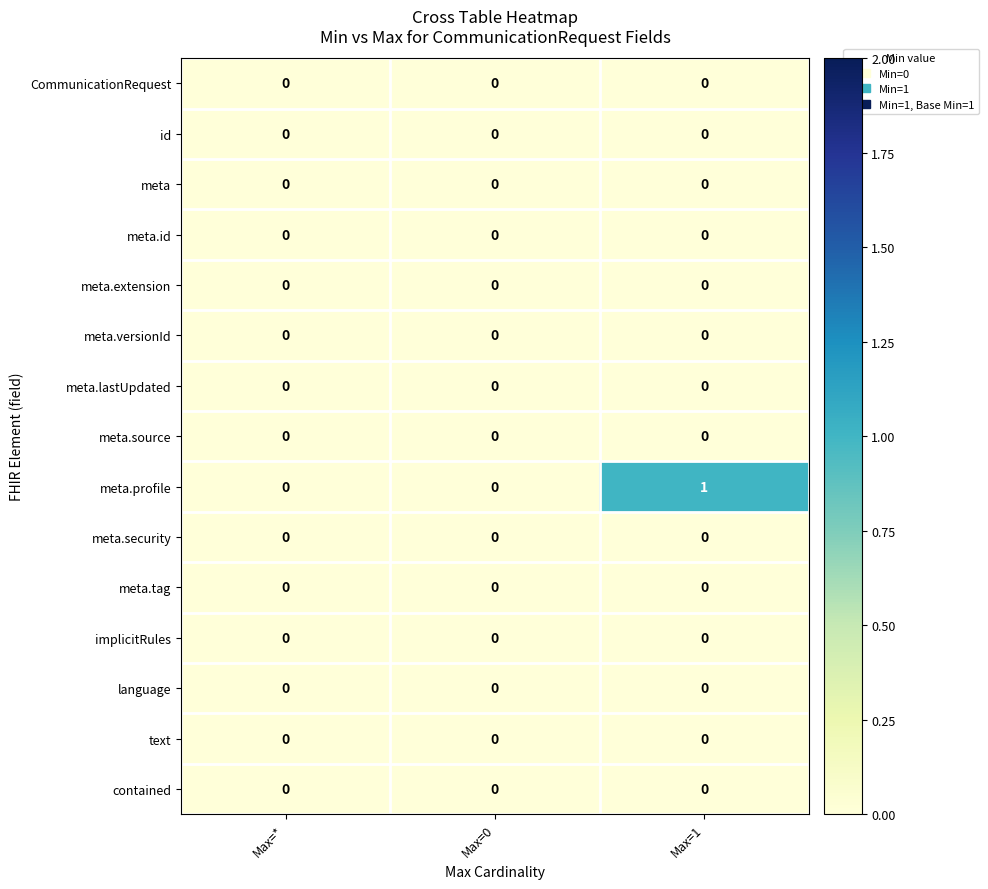

Which series changed the most between Max=0 and Max=1?

meta.profile